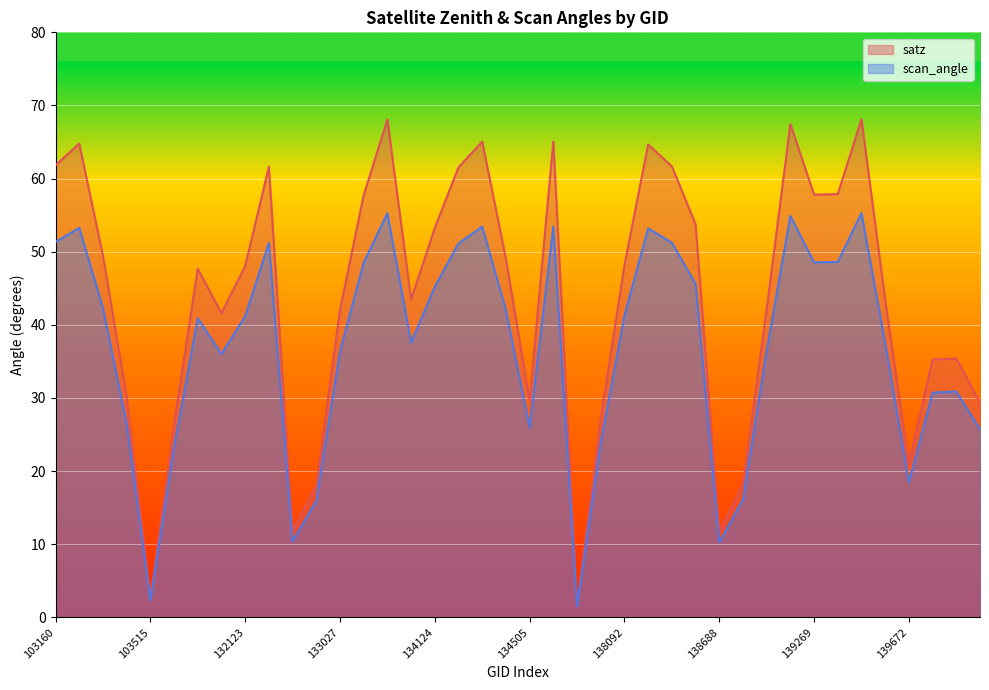

List the labels in order of satz value, smallest first.

137715, 103515, 138688, 132669, 132847, 138881, 139672, 103634, 137903, 143752, 134505, 103396, 140059, 143151, 104346, 133027, 139080, 139475, 133404, 103752, 132123, 138092, 134322, 103278, 134124, 138296, 133209, 139269, 139283, 134138, 132296, 138282, 103160, 138105, 103270, 134308, 137322, 139094, 133392, 139462